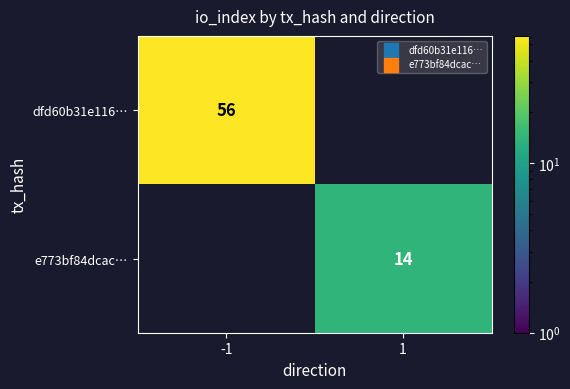

True or false: dfd60b31e116… has a value of 56 at -1.

True